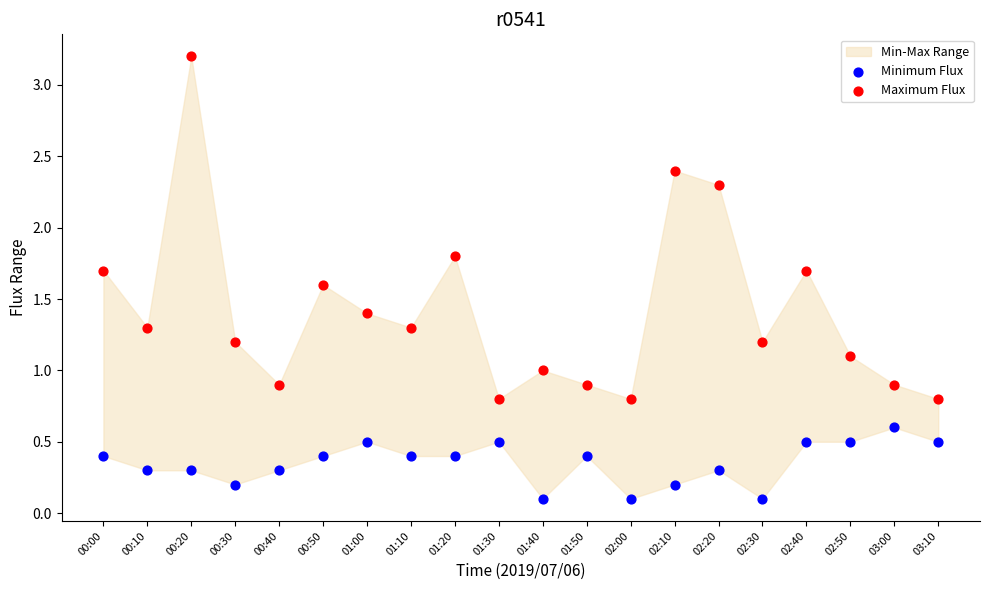

Across all data points, what is the range of Y values (max minus min)?

3.1